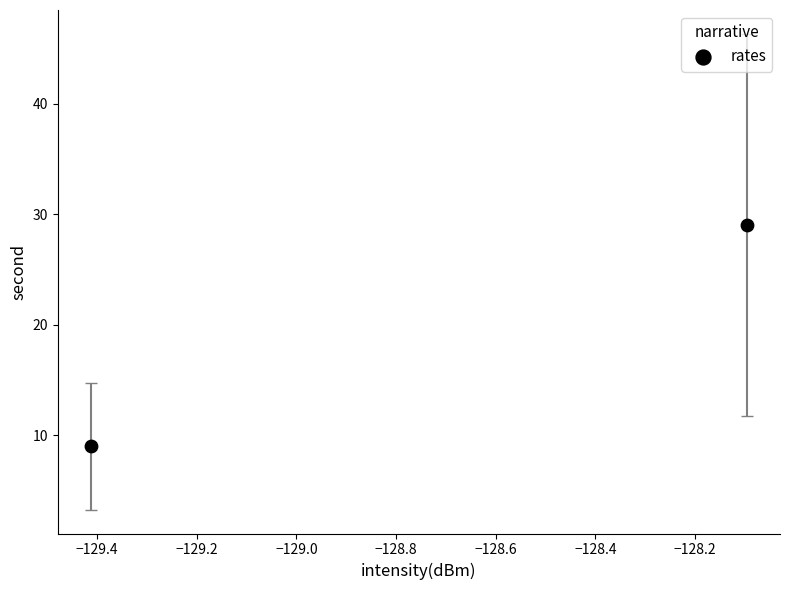

What is the range of Y values (max minus min)?

20